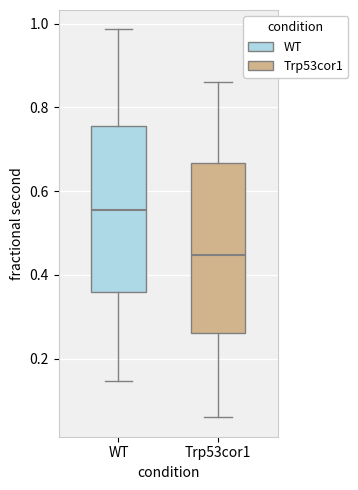

Which box's median line is the lowest?

Trp53cor1